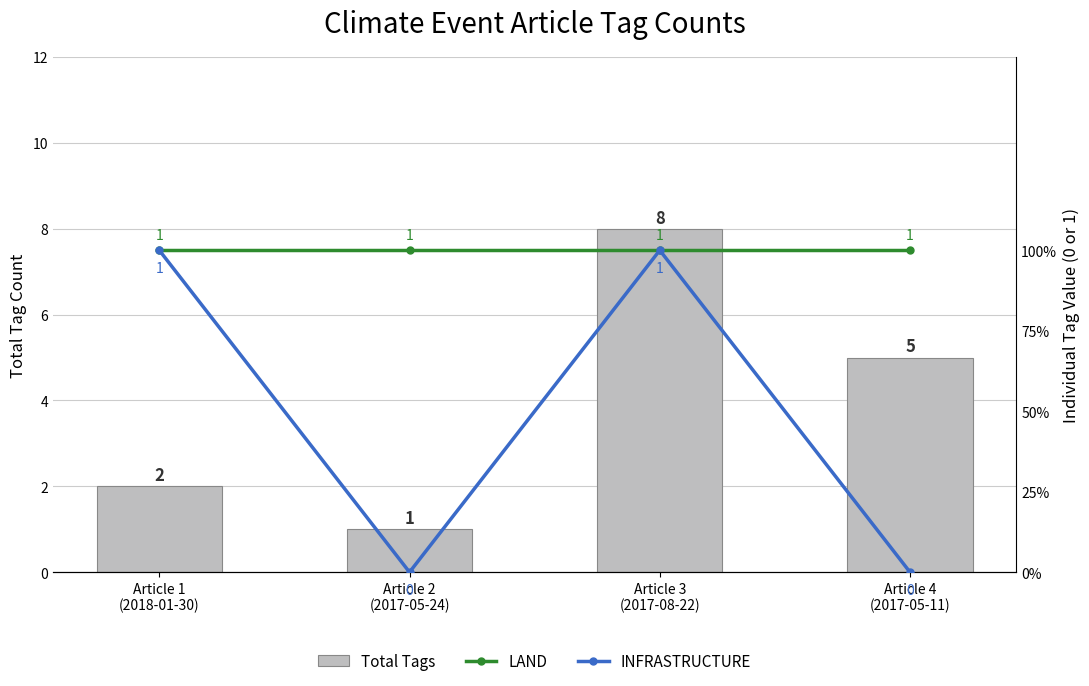

Where is Total Tags nearest to the value 4?

Article 4
(2017-05-11)